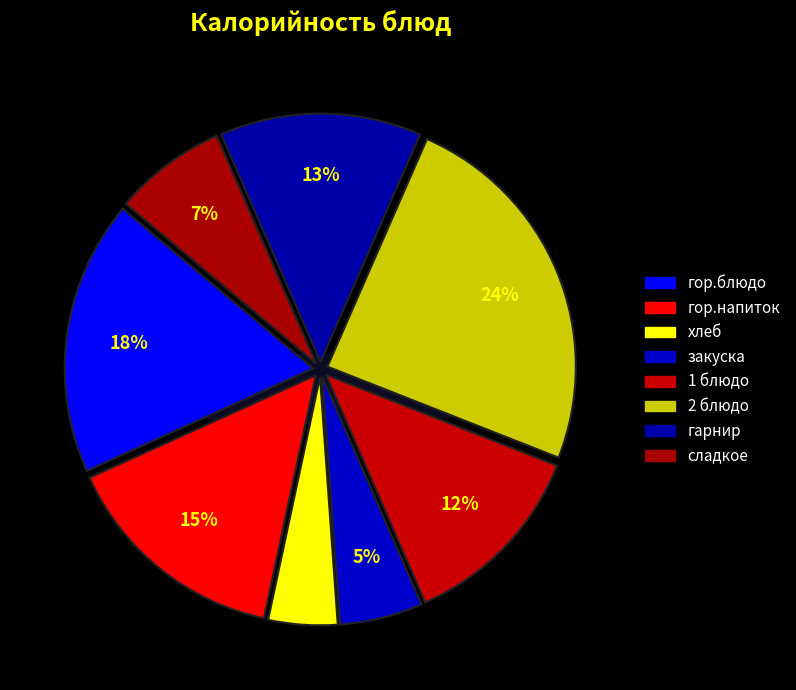

Approximately how many times larger is the value at гор.напиток compared to гор.блюдо?

0.8